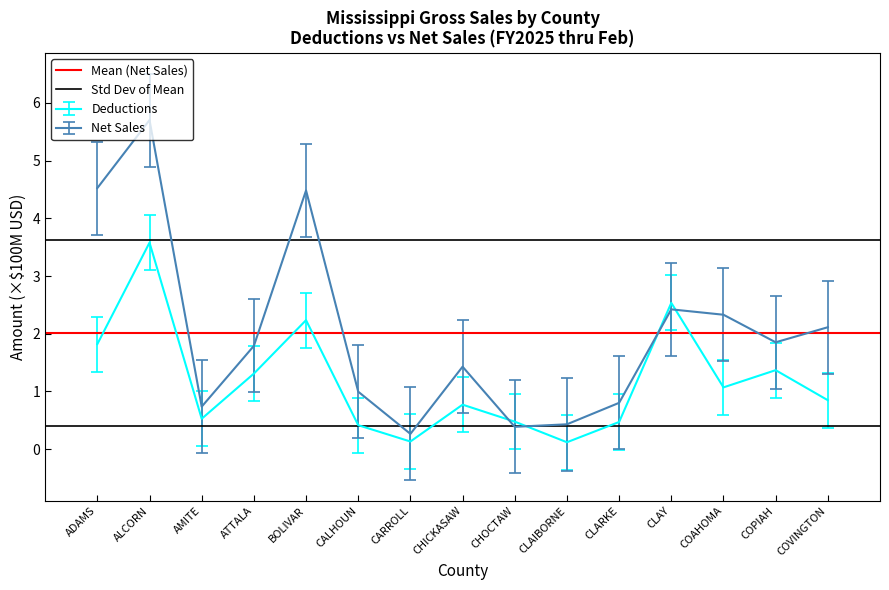

Is it true that Net Sales equals 1.4 at CHICKASAW?

True